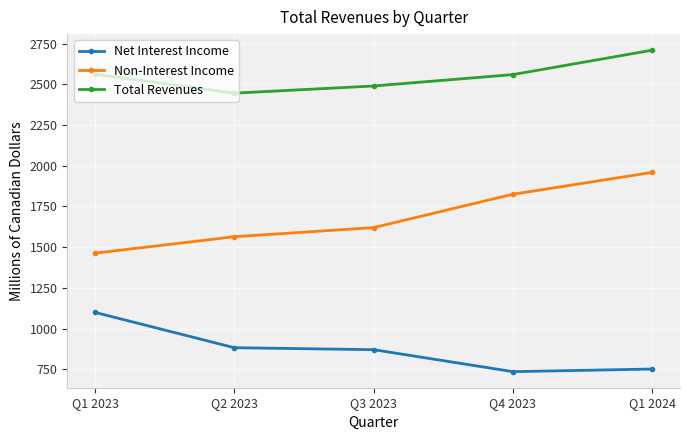

What is the value of the Non-Interest Income point at the 2nd from the left?

1564